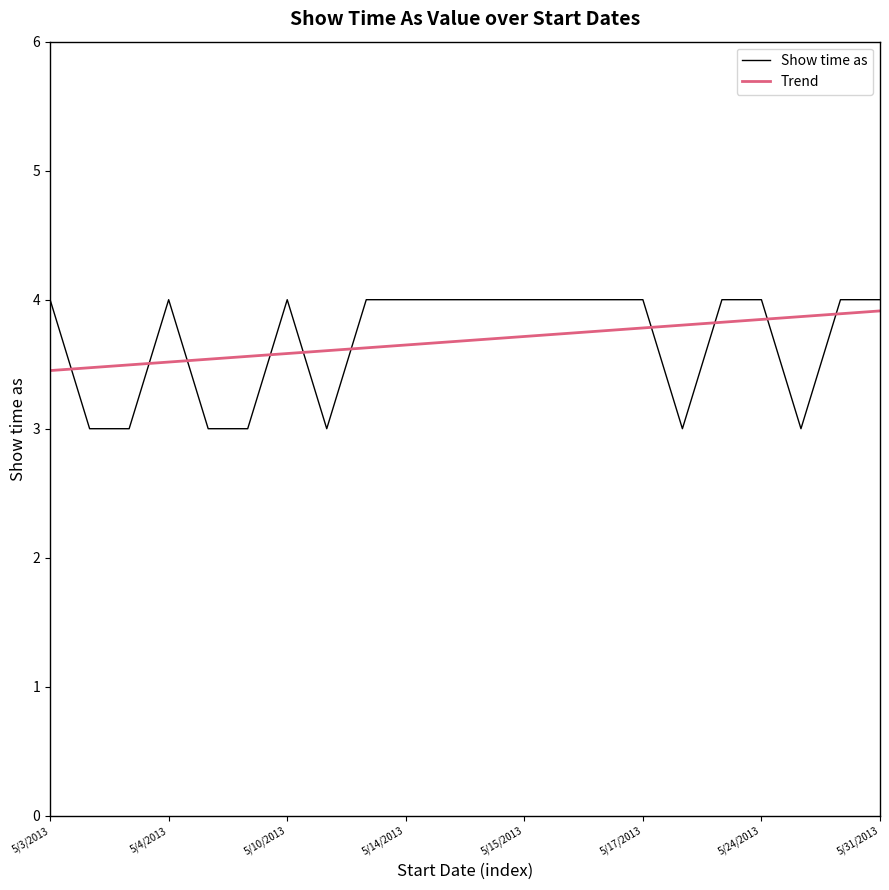

What is the highest value of the Show time as series?

4